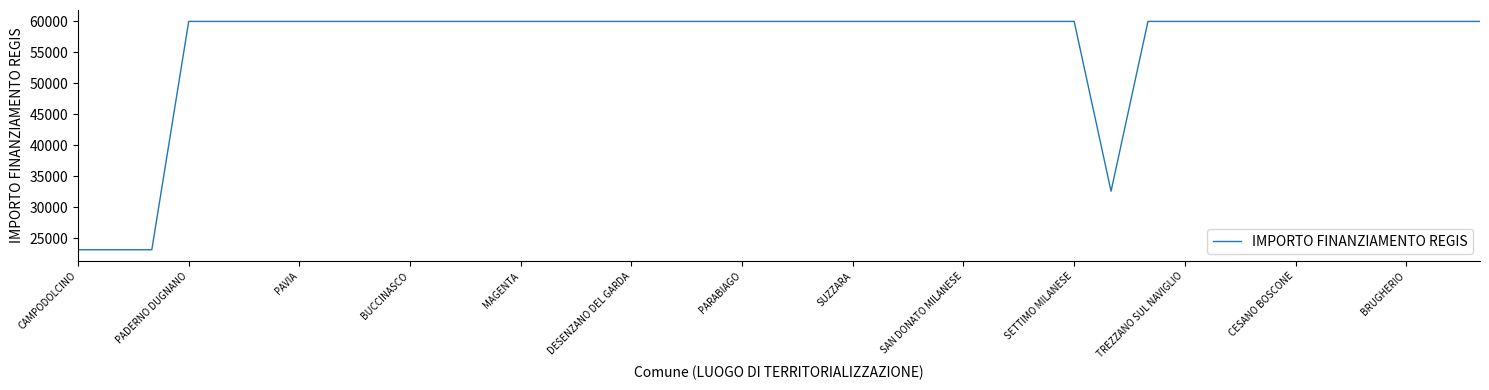

What is the greatest value displayed?

59966